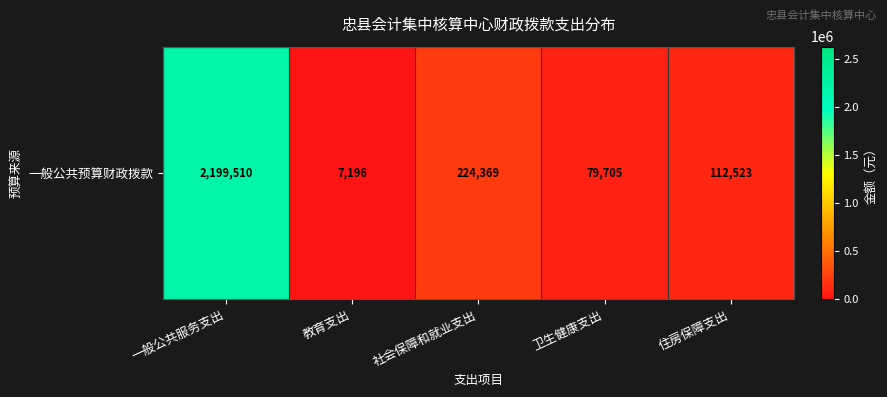

The chart shows a value of 112523 at 住房保障支出. True or false?

True